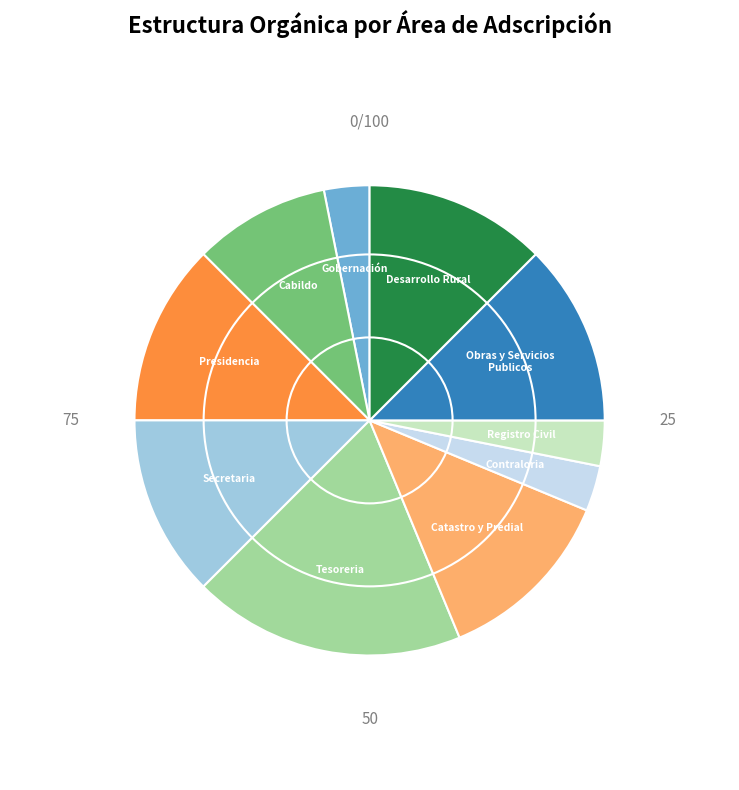

Is there a majority slice in this chart?

No